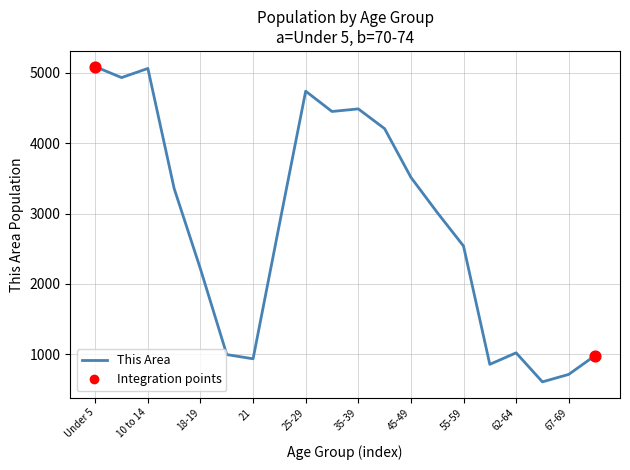

What is the difference between the maximum and minimum values?

4482